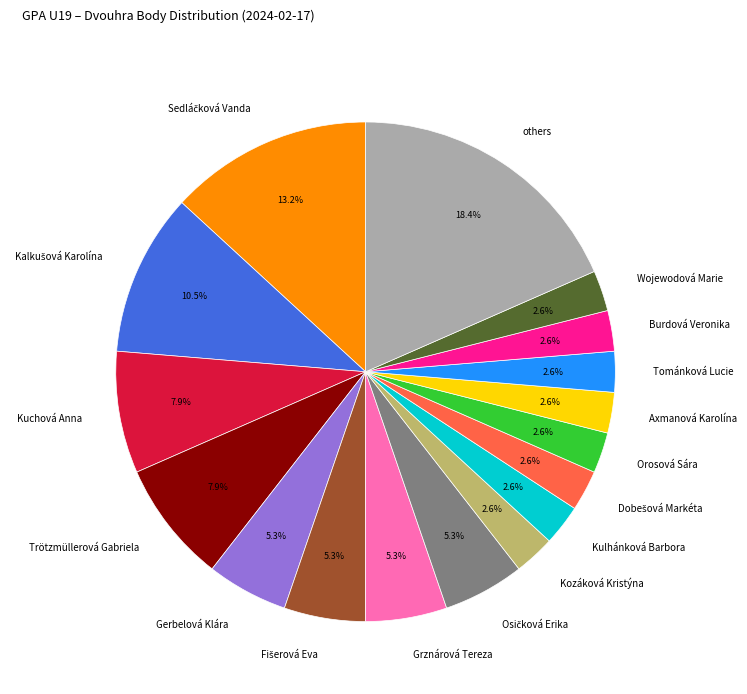

Which category has the biggest portion of the pie?

others